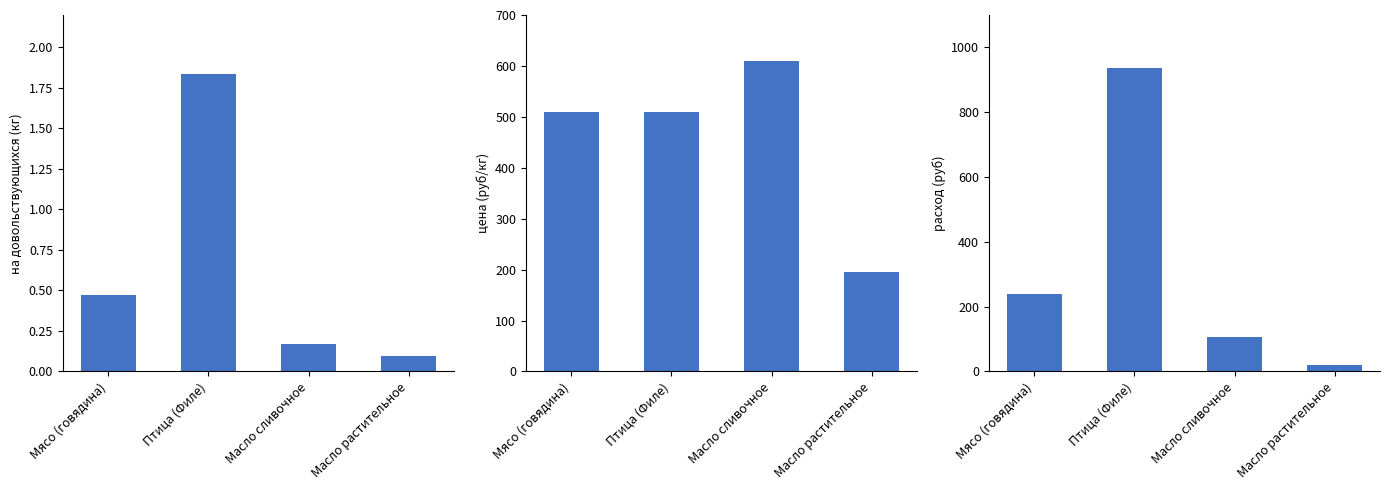

At how many categories does at least one series exceed 244?

3